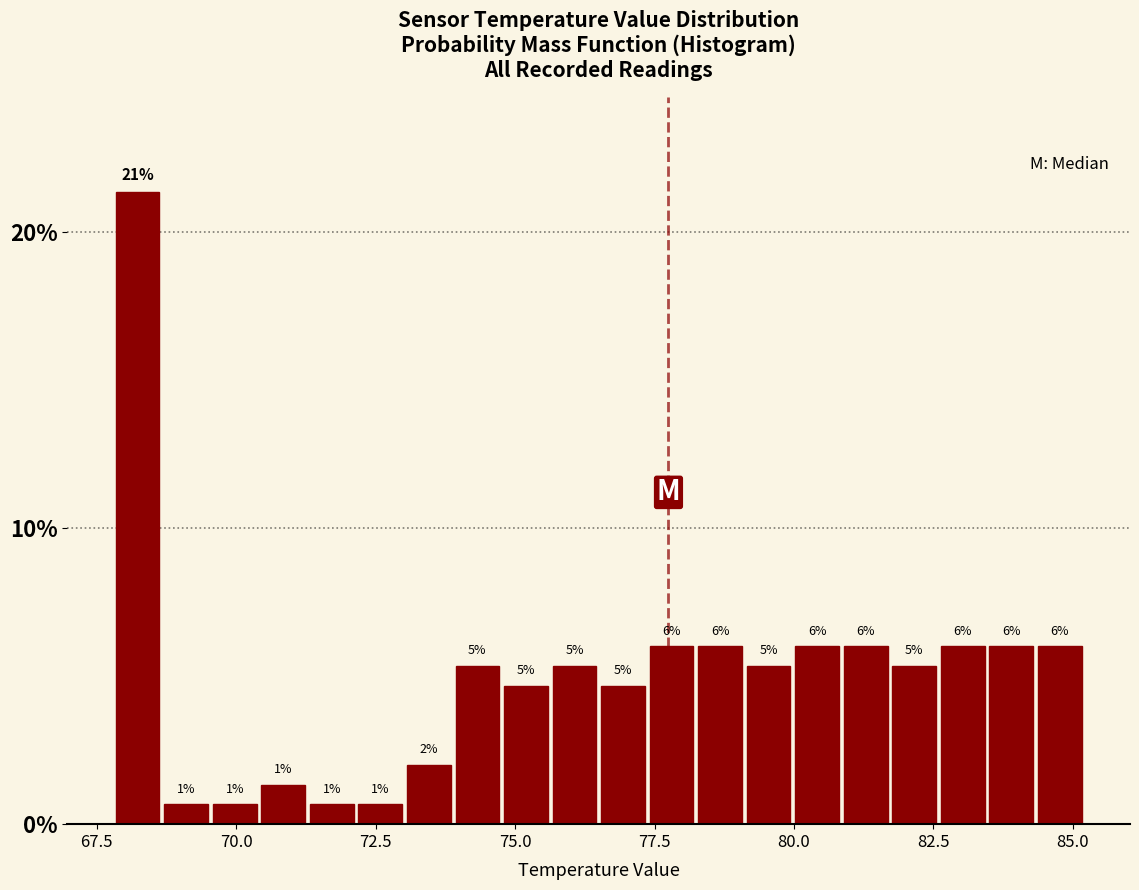

Read against the x-axis, roughly where is the centre of the tallest bar?

68.0